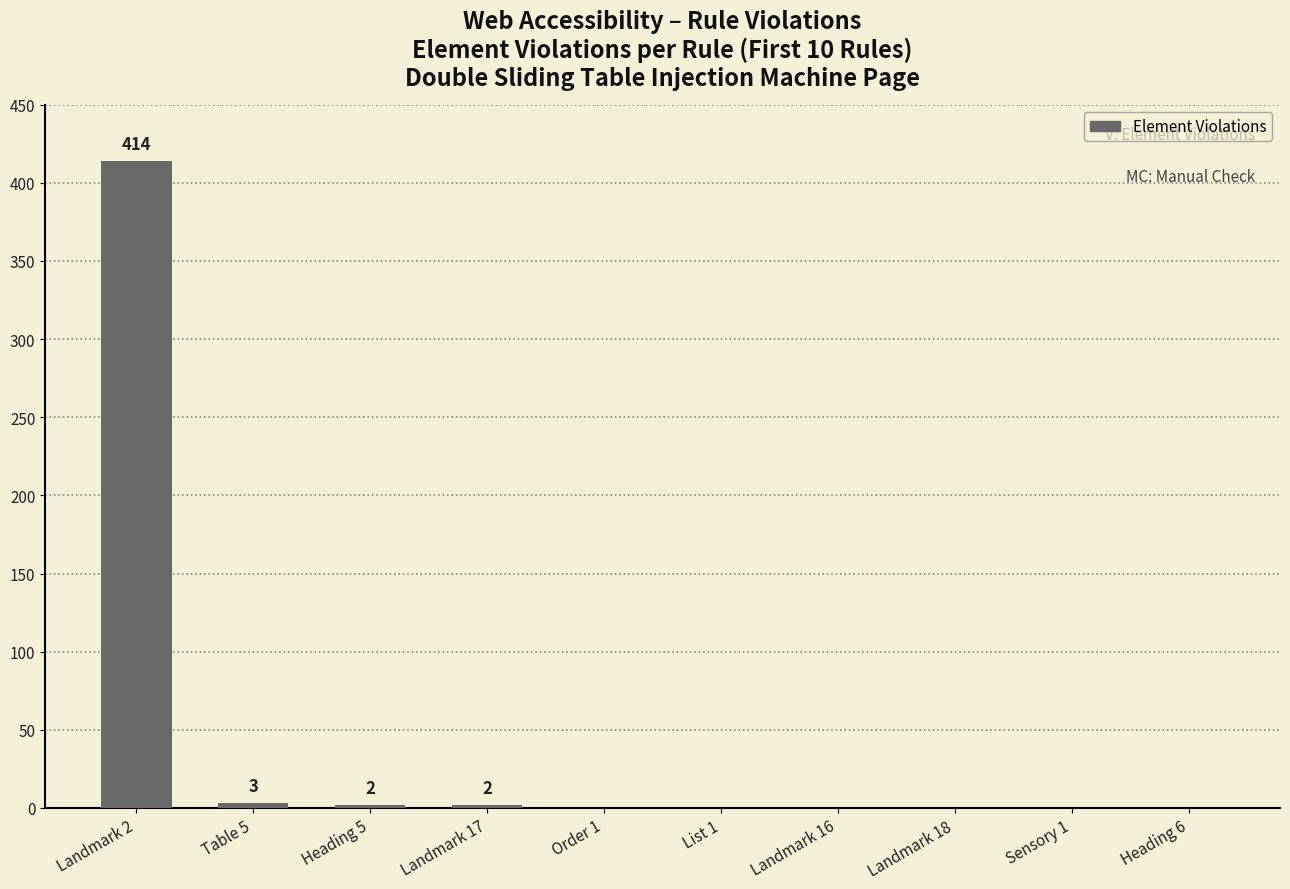

The chart shows a value of 0 at Landmark 18. True or false?

True